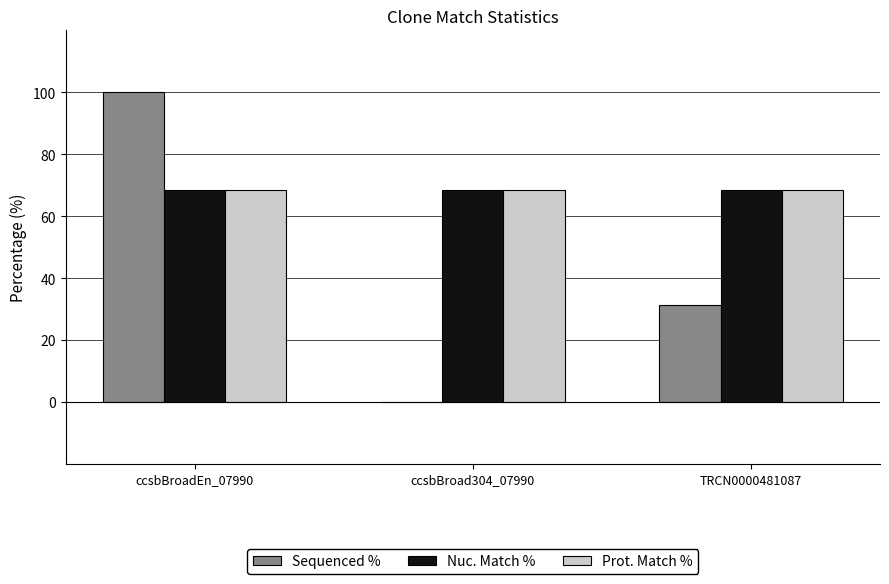

What are all the series names shown in the legend?

Sequenced %, Nuc. Match %, Prot. Match %